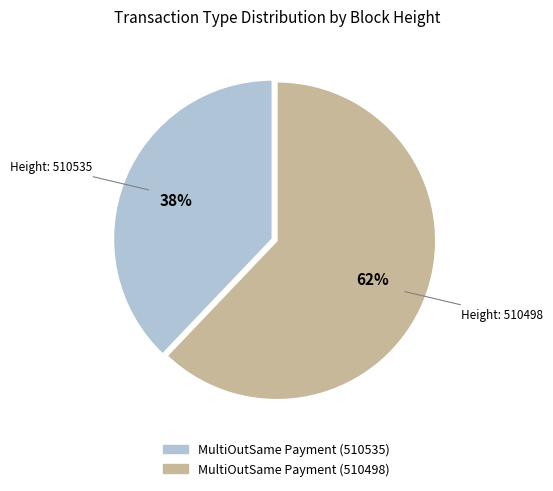

What is the largest slice in the pie chart?

MultiOutSame Payment (510498)